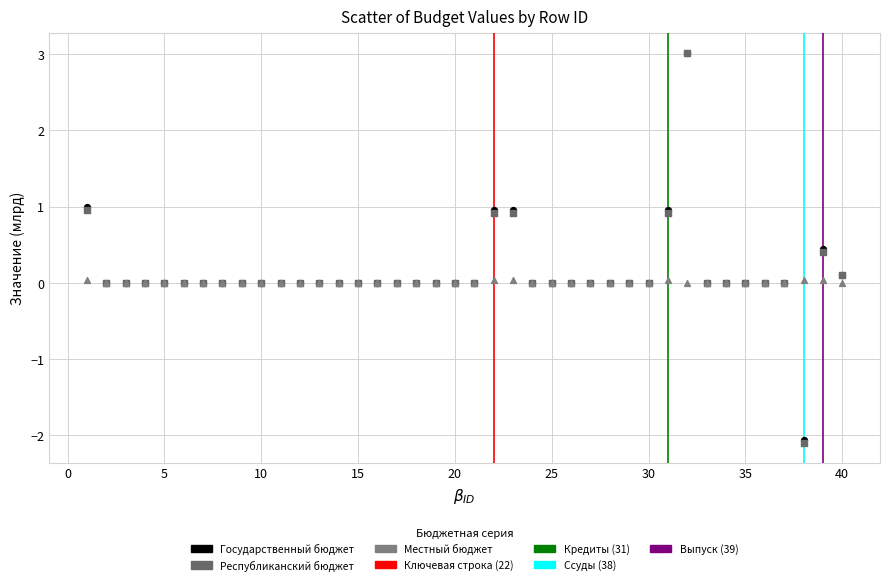

Which series has the widest spread of Y values?

Республиканский бюджет